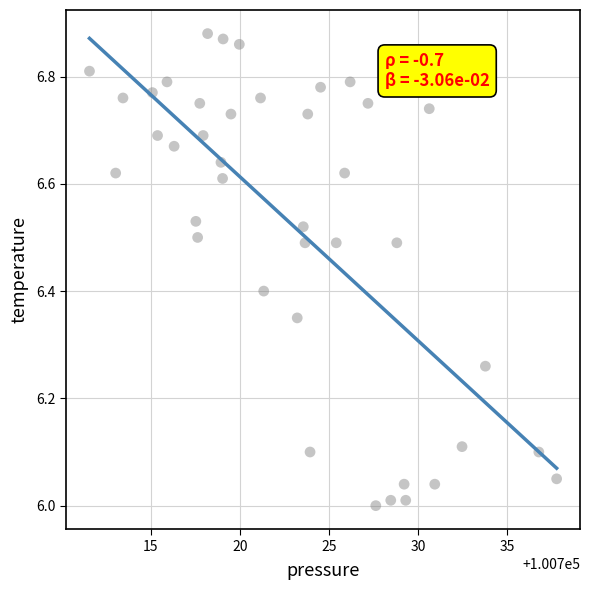

What is the range of Y values (max minus min)?

0.9